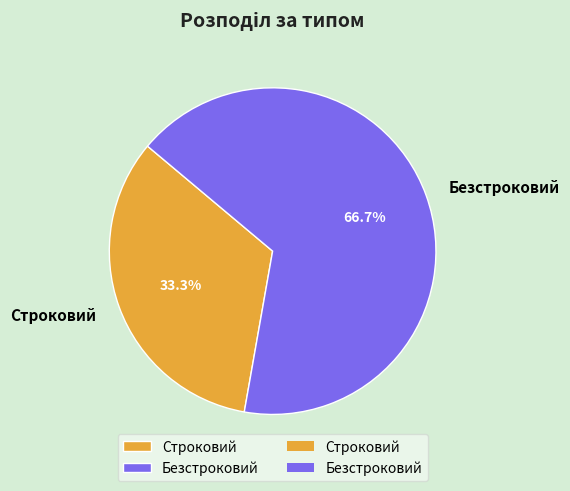

Does Строковий account for over 50% of the chart?

No